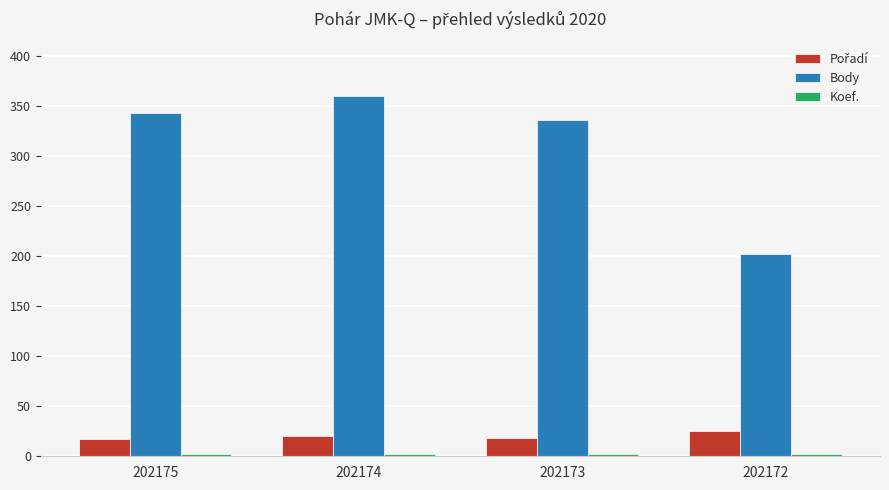

Is it true that Body equals 70 at 202173?

False